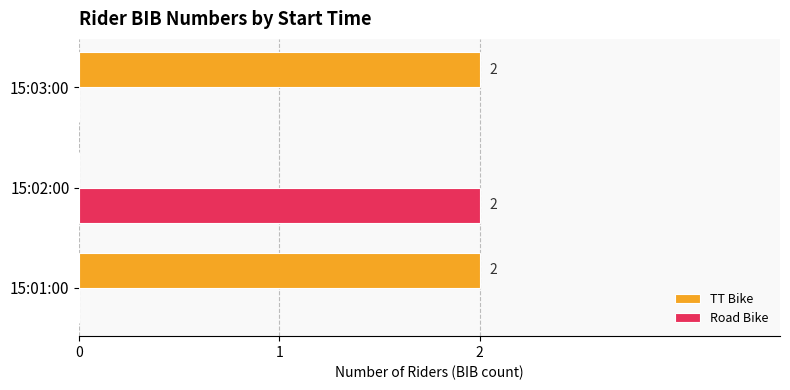

How many Road Bike values are between 0 and 2?

3